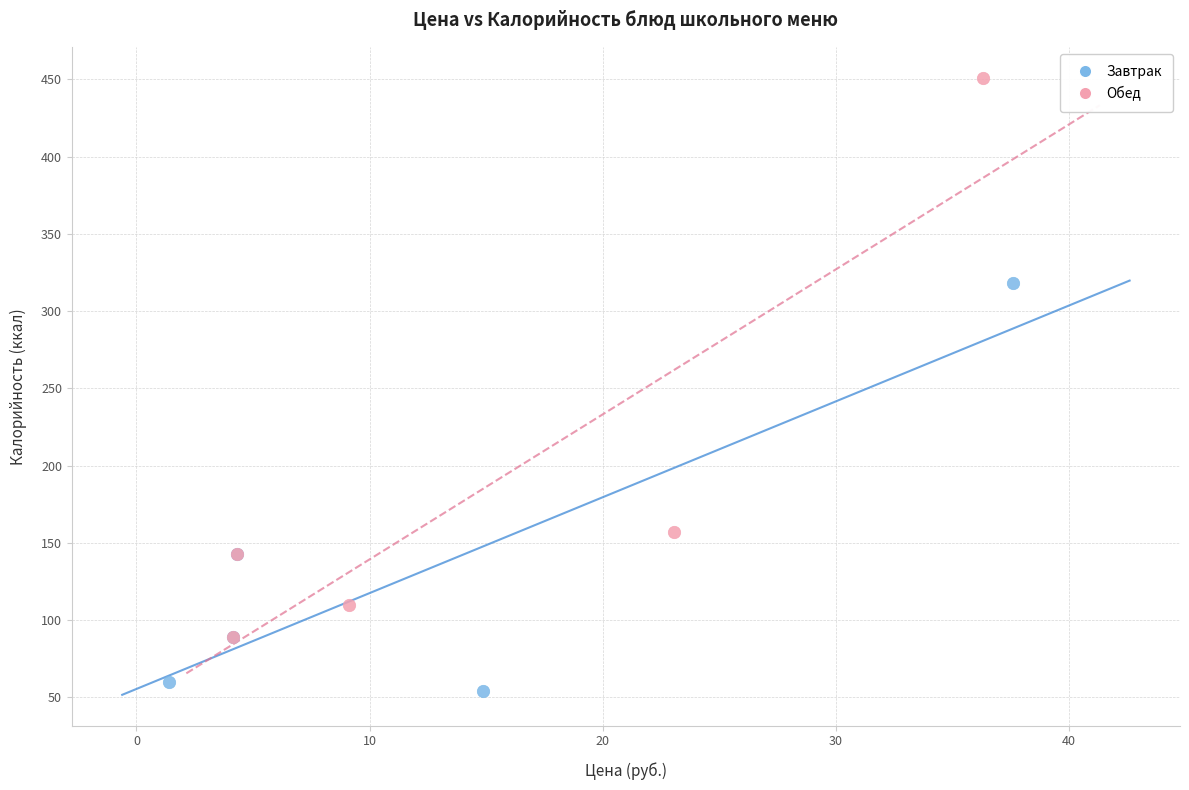

Which series has the largest Y range (max minus min)?

Обед